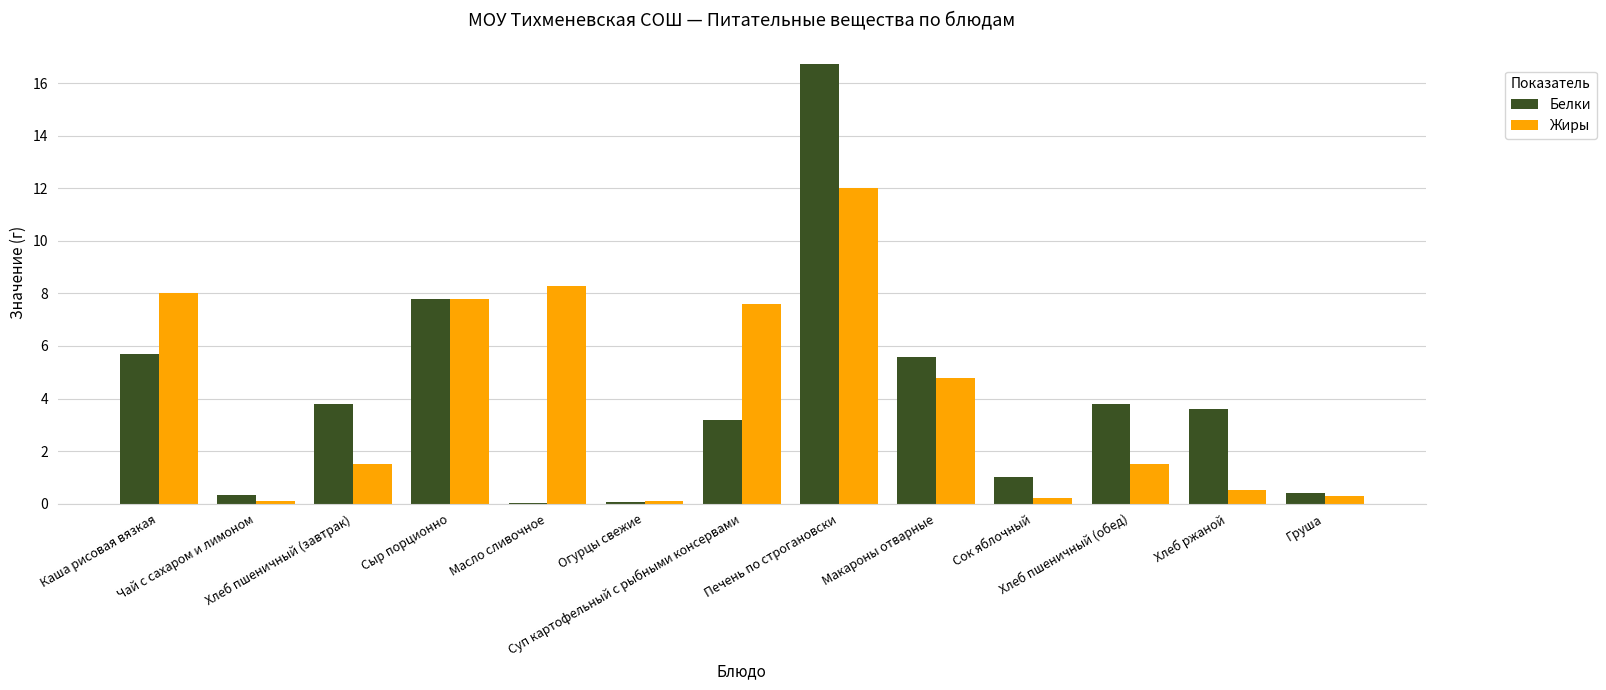

What is the maximum value for Белки?

16.8